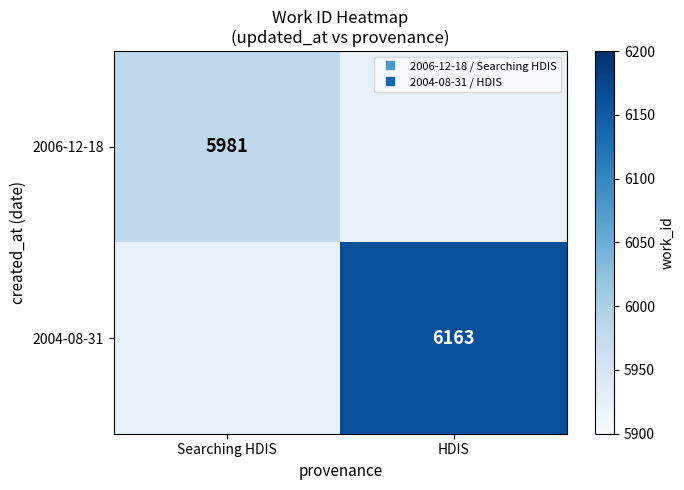

How many series are shown in this chart?

2